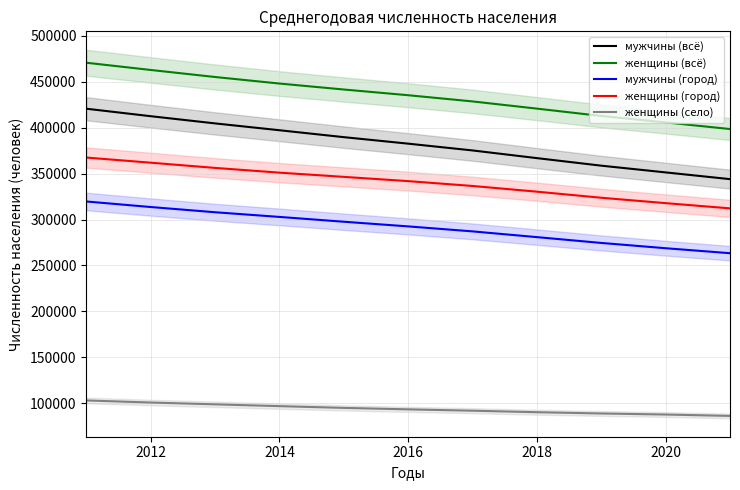

True or false: женщины (город) and мужчины (всё) cross at least once.

False